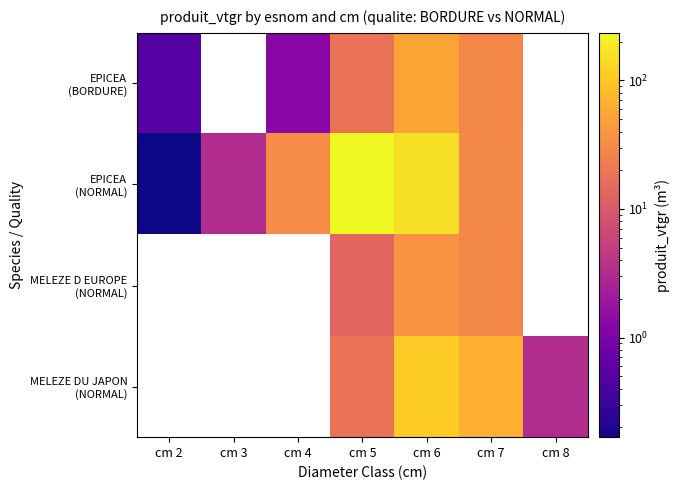

Between cm 3 and cm 6, which series saw the biggest shift?

EPICEA (NORMAL)